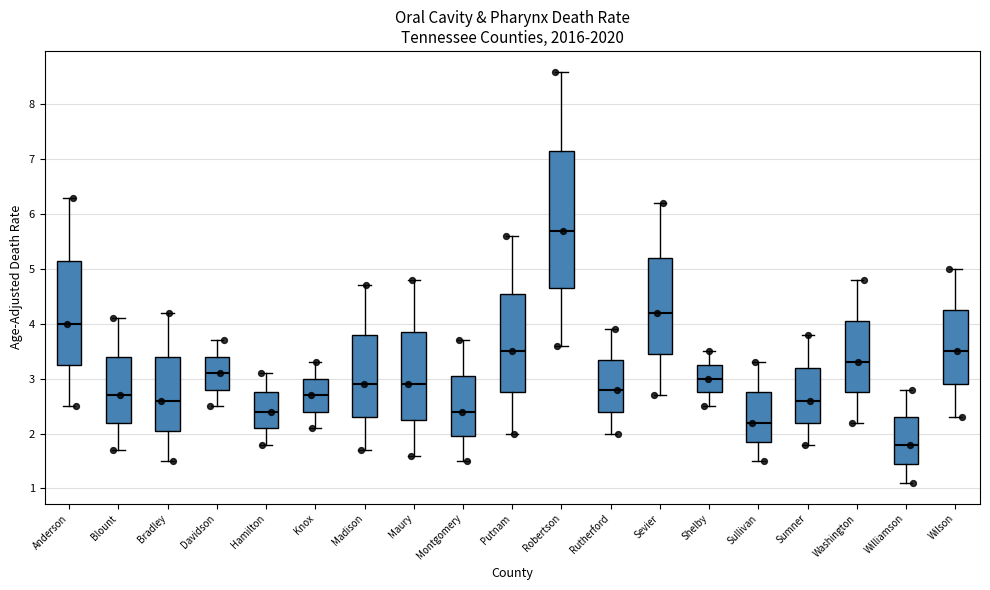

Reading left to right, read every box against the y-axis: the position of its median line, the range the box covers, and the ends of its whiskers. The values are not printed on the chart, so give them approximately, as read against the axis.

Anderson: median 4.0, box 3.3 to 5.2, whiskers 2.5 to 6.3
Blount: median 2.7, box 2.2 to 3.4, whiskers 1.7 to 4.1
Bradley: median 2.6, box 2.1 to 3.4, whiskers 1.5 to 4.2
Davidson: median 3.1, box 2.8 to 3.4, whiskers 2.5 to 3.7
Hamilton: median 2.4, box 2.1 to 2.8, whiskers 1.8 to 3.1
Knox: median 2.7, box 2.4 to 3.0, whiskers 2.1 to 3.3
Madison: median 2.9, box 2.3 to 3.8, whiskers 1.7 to 4.7
Maury: median 2.9, box 2.3 to 3.9, whiskers 1.6 to 4.8
Montgomery: median 2.4, box 2.0 to 3.1, whiskers 1.5 to 3.7
Putnam: median 3.5, box 2.8 to 4.6, whiskers 2.0 to 5.6
Robertson: median 5.7, box 4.7 to 7.2, whiskers 3.6 to 8.6
Rutherford: median 2.8, box 2.4 to 3.4, whiskers 2.0 to 3.9
Sevier: median 4.2, box 3.5 to 5.2, whiskers 2.7 to 6.2
Shelby: median 3.0, box 2.8 to 3.3, whiskers 2.5 to 3.5
Sullivan: median 2.2, box 1.9 to 2.8, whiskers 1.5 to 3.3
Sumner: median 2.6, box 2.2 to 3.2, whiskers 1.8 to 3.8
Washington: median 3.3, box 2.8 to 4.1, whiskers 2.2 to 4.8
Williamson: median 1.8, box 1.5 to 2.3, whiskers 1.1 to 2.8
Wilson: median 3.5, box 2.9 to 4.3, whiskers 2.3 to 5.0